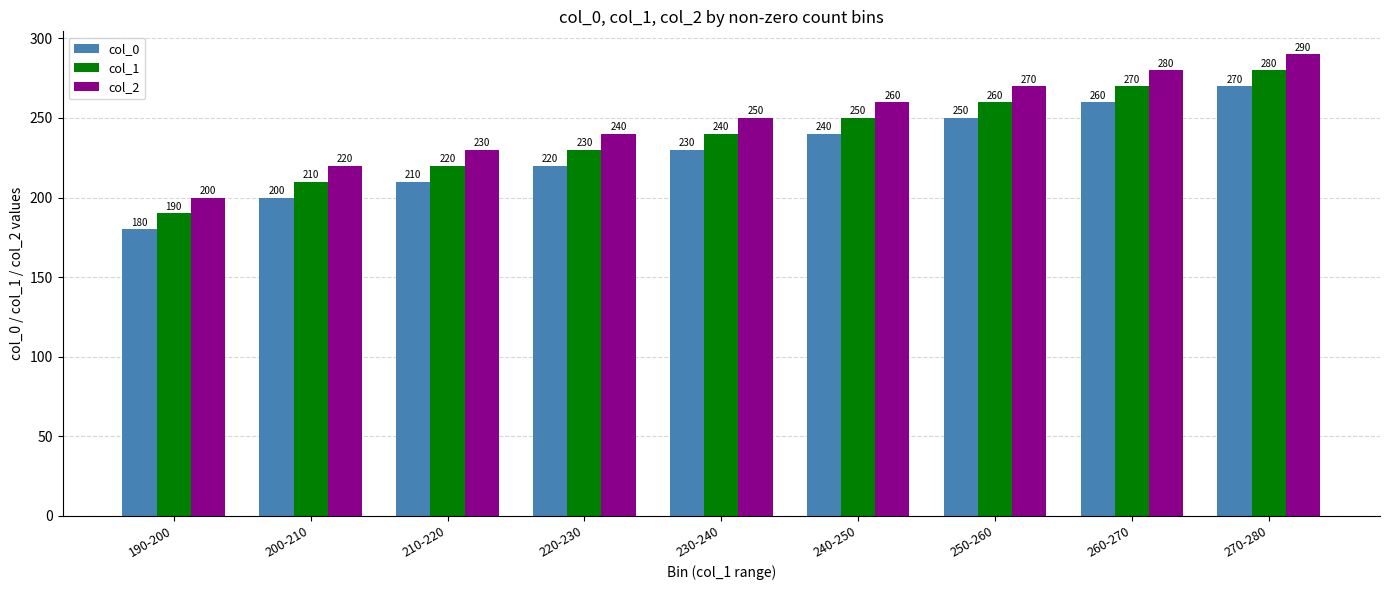

Reading left to right, transcribe all the data shown in this chart.

col_0: 190-200=180	200-210=200	210-220=210	220-230=220	230-240=230	240-250=240	250-260=250	260-270=260	270-280=270
col_1: 190-200=190	200-210=210	210-220=220	220-230=230	230-240=240	240-250=250	250-260=260	260-270=270	270-280=280
col_2: 190-200=200	200-210=220	210-220=230	220-230=240	230-240=250	240-250=260	250-260=270	260-270=280	270-280=290